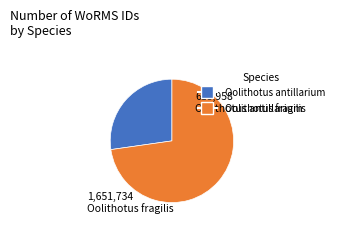

Is there any slice that represents more than half of the pie?

Yes